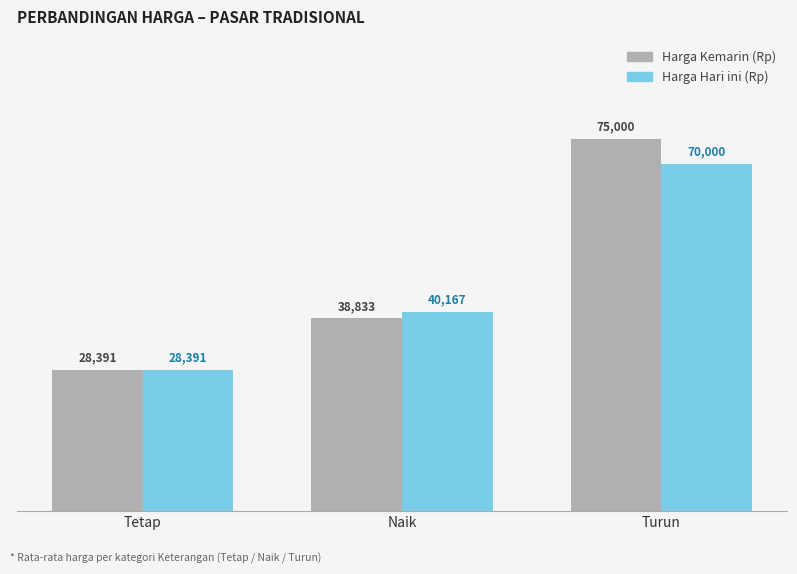

What is the lowest value of the Harga Kemarin (Rp) series?

28391